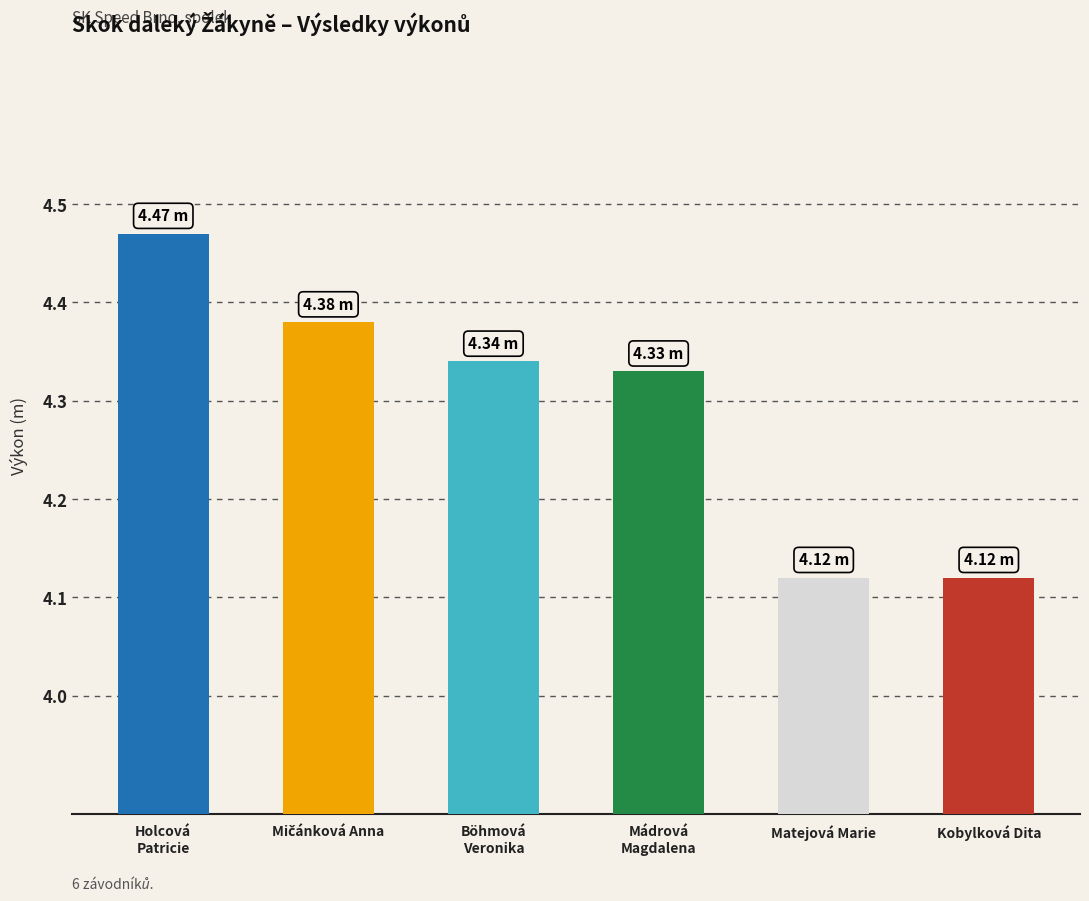

True or false: the data shows 4.3 at Böhmová Veronika.

True